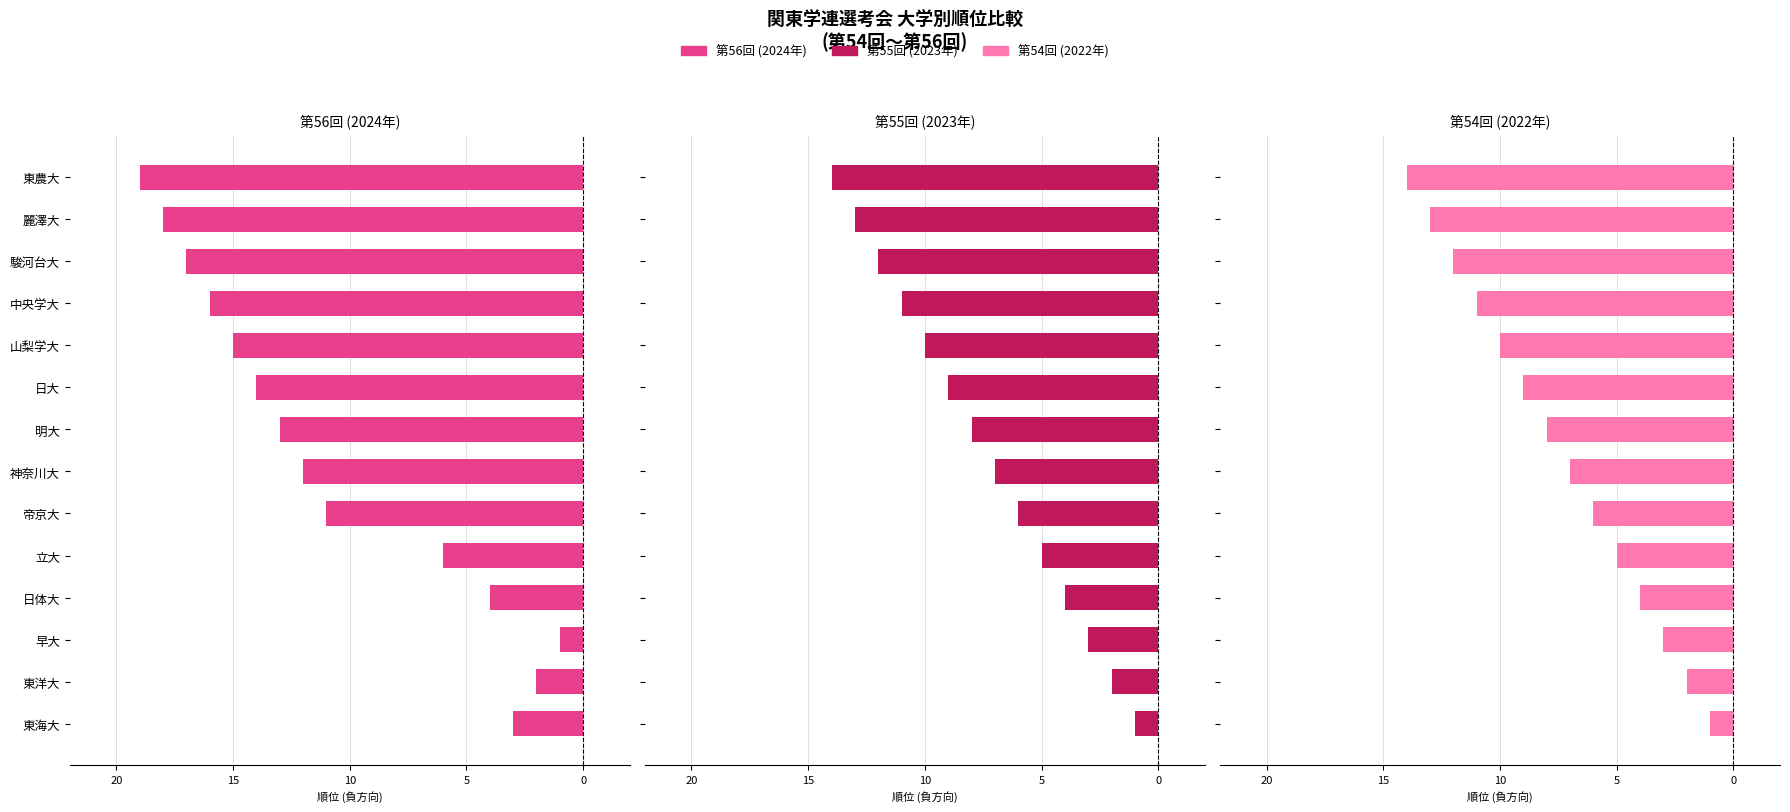

Between 日体大 and 帝京大, which series saw the biggest shift?

第56回 (2024年)